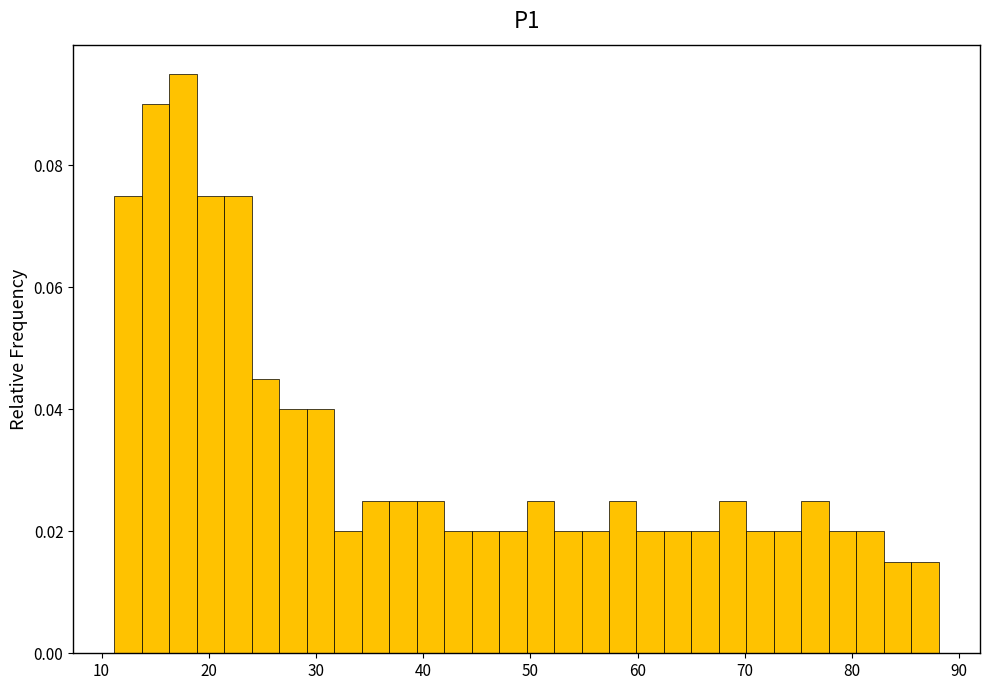

Around what value on the x-axis is the tallest bar? Give the approximate position of its centre, as read against the axis.

18